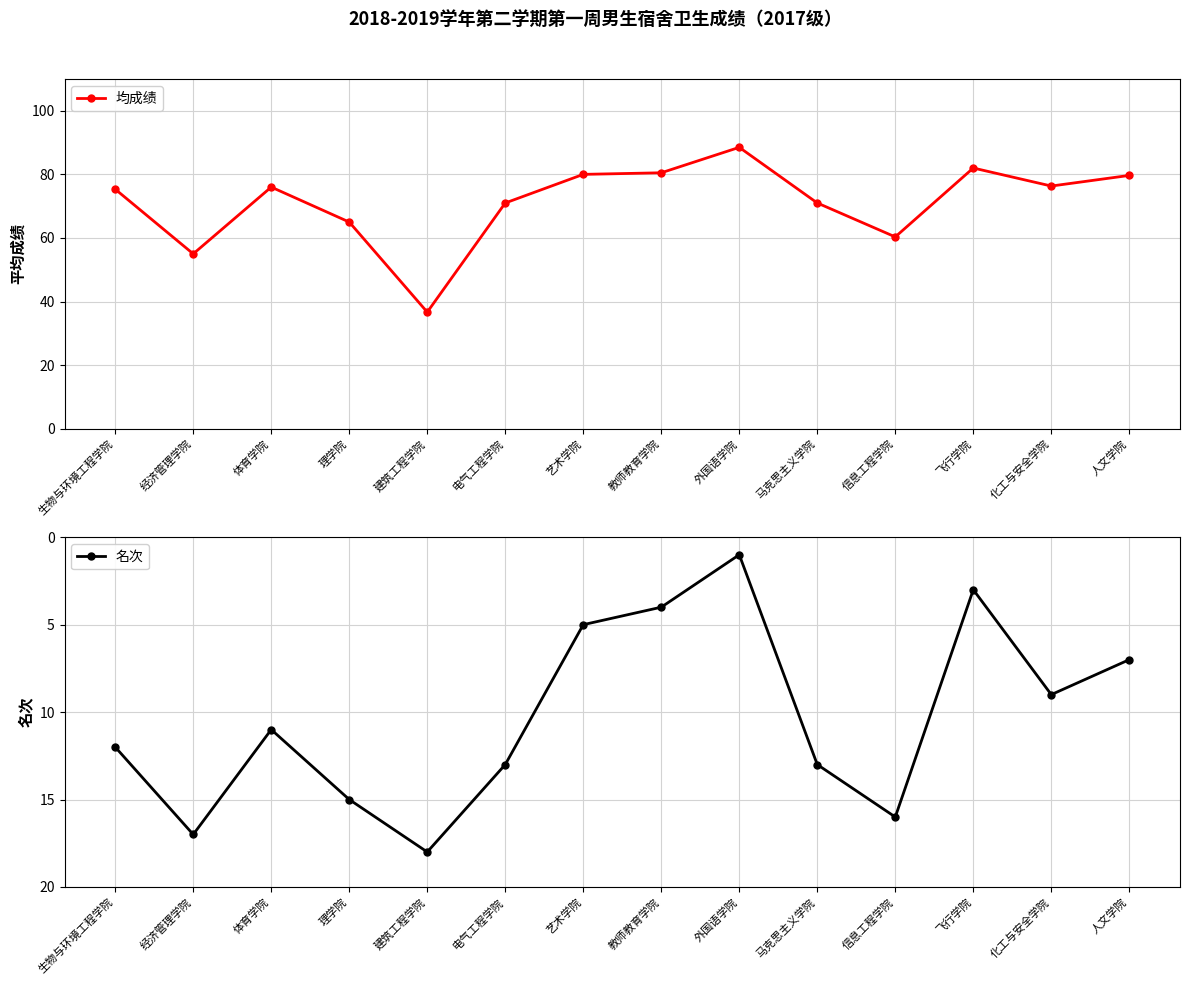

The 名次 series shows 15.0 at 理学院. True or false?

True